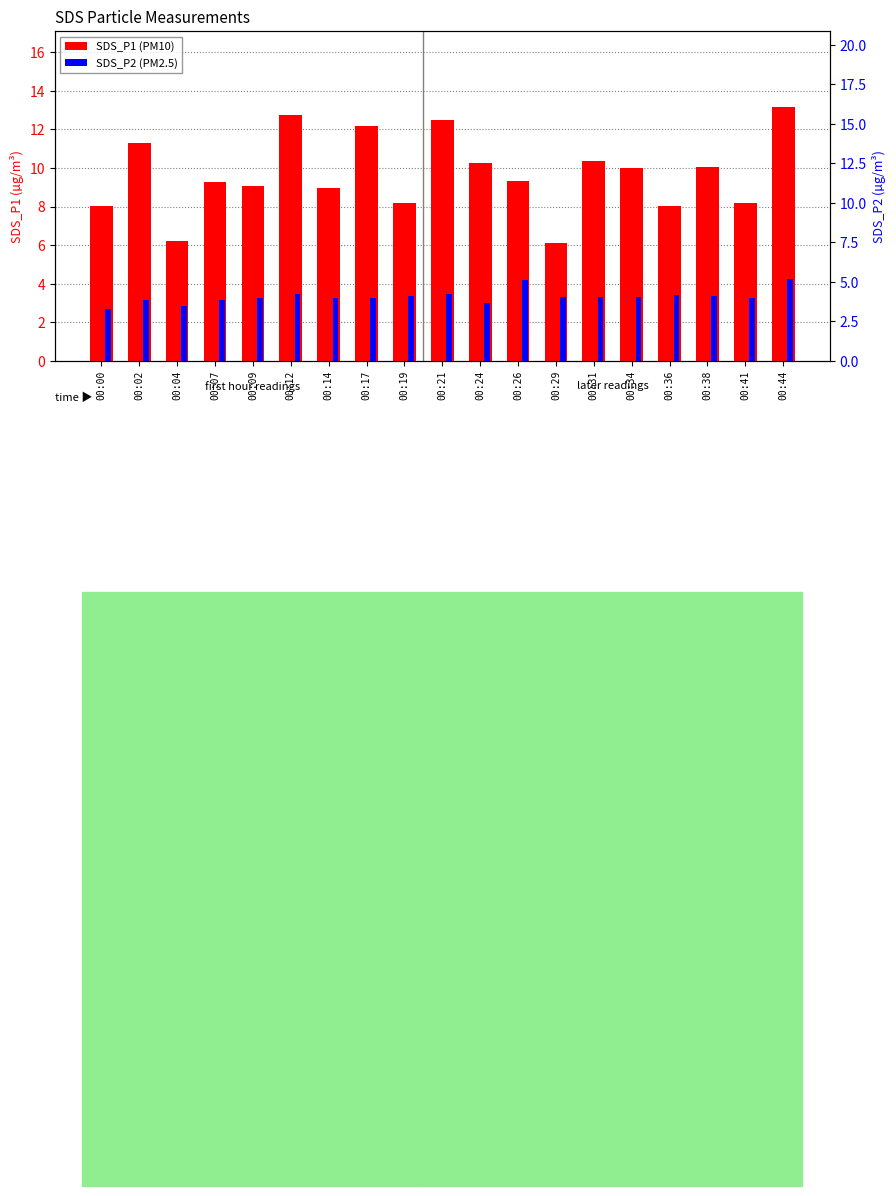

Does the chart contain stacked bars?

No